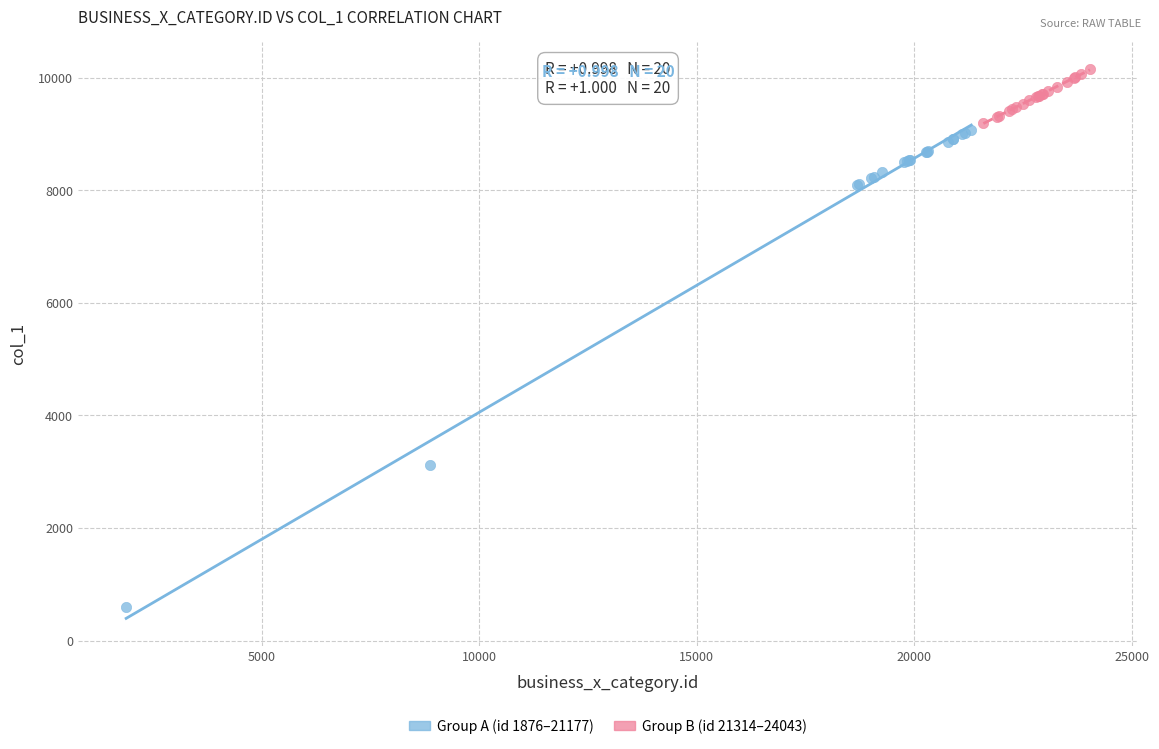

Which series contains the highest Y value?

Group B (id 21314–24043)